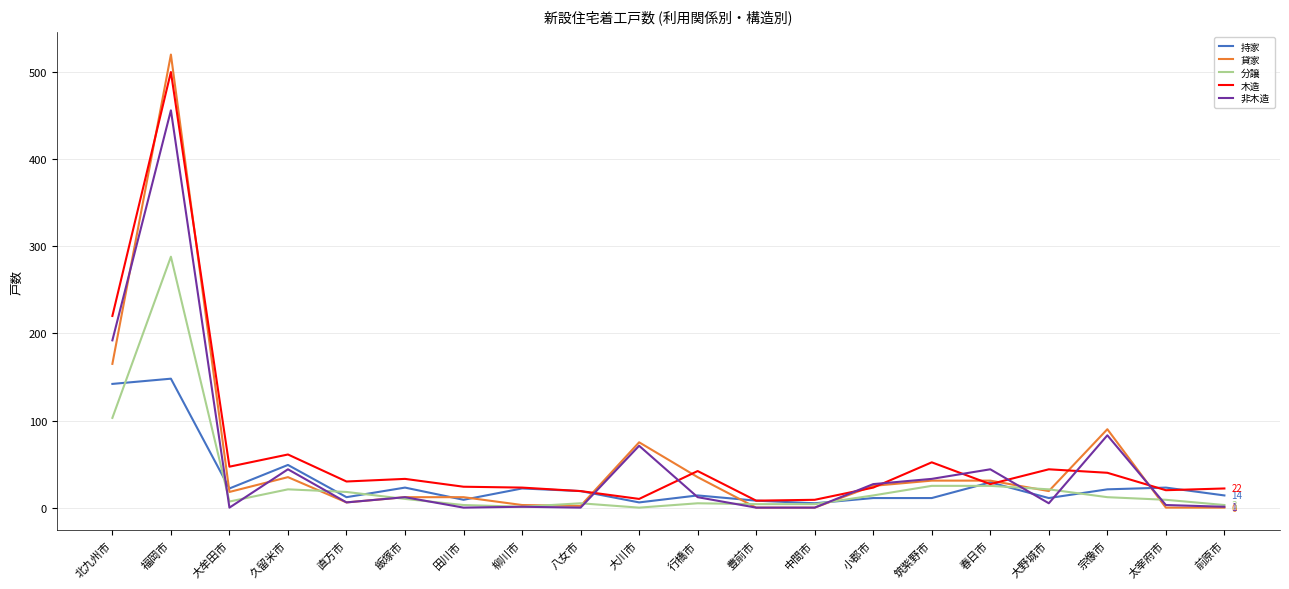

Which series has the widest spread of values?

貸家